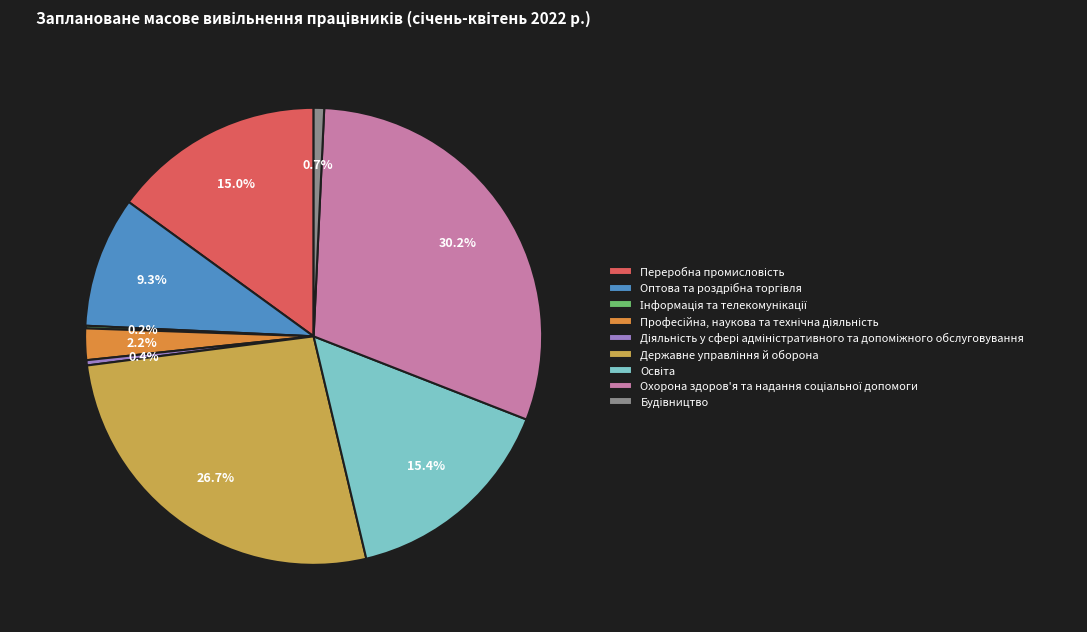

What is the change in value from Оптова та роздрібна торгівля to Охорона здоров'я та надання соціальної допомоги?

+113